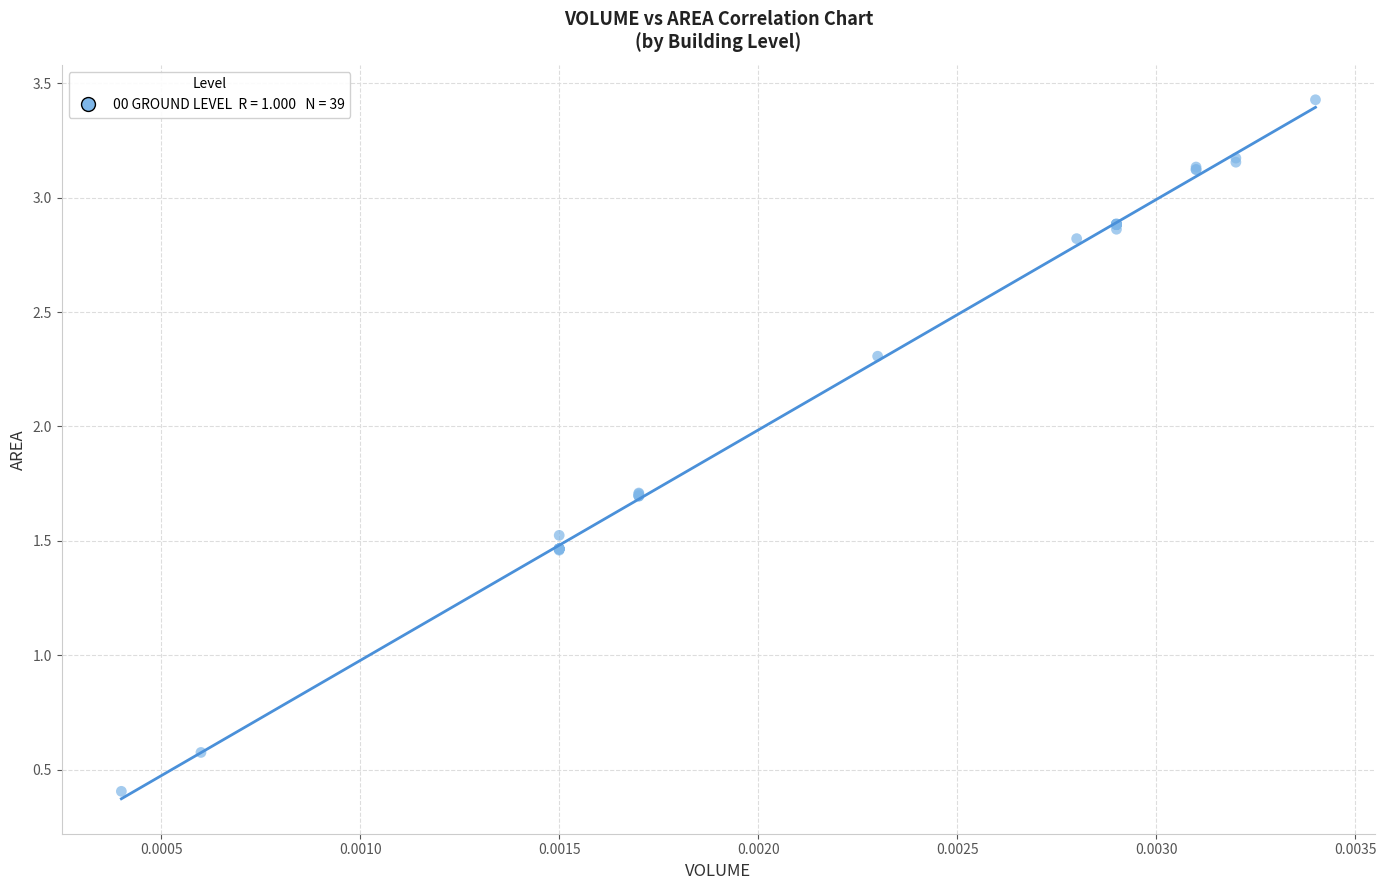

What Y value in the scatter plot is closest to 1?

0.6